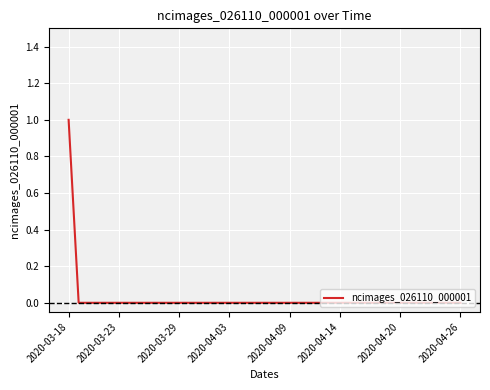

Reading left to right, transcribe all the data shown in this chart.

1	0	0	0	0	0	0	0	0	0	0	0	0	0	0	0	0	0	0	0	0	0	0	0	0	0	0	0	0	0	0	0	0	0	0	0	0	0	0	0